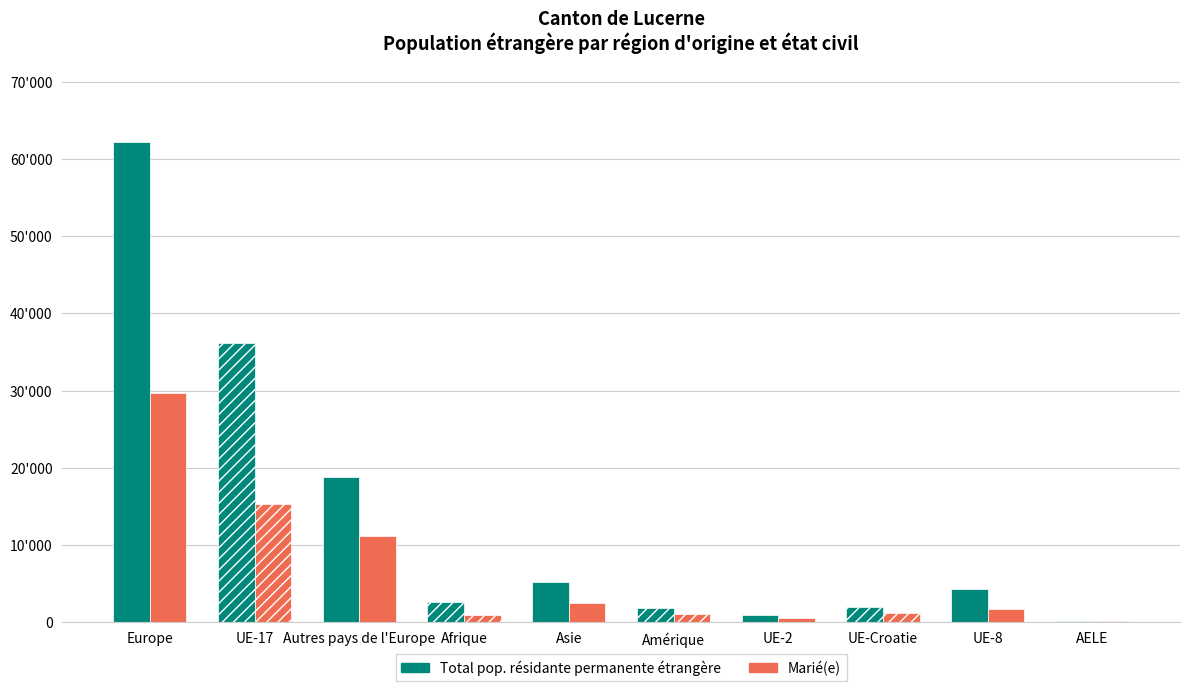

What is the label of the 9th bar from the right?

UE-17